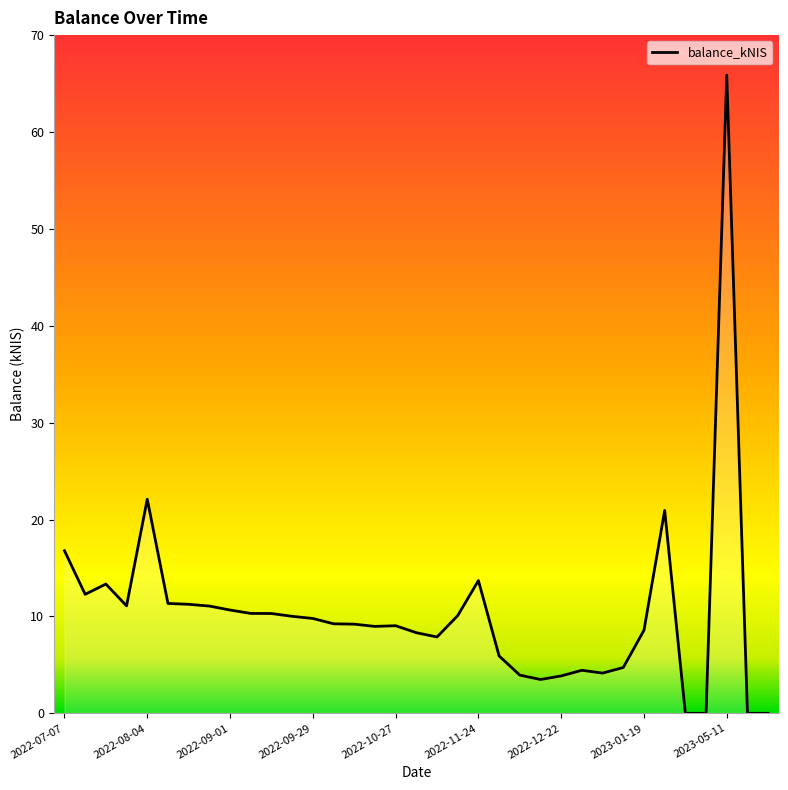

What is the maximum value shown in the chart?

65.9